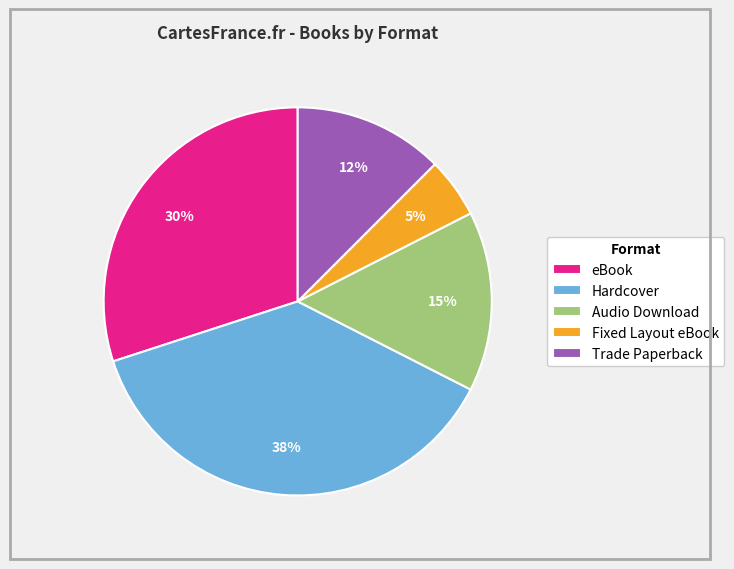

To the nearest percent, what is the difference between the largest and smallest slice percentages?

33%